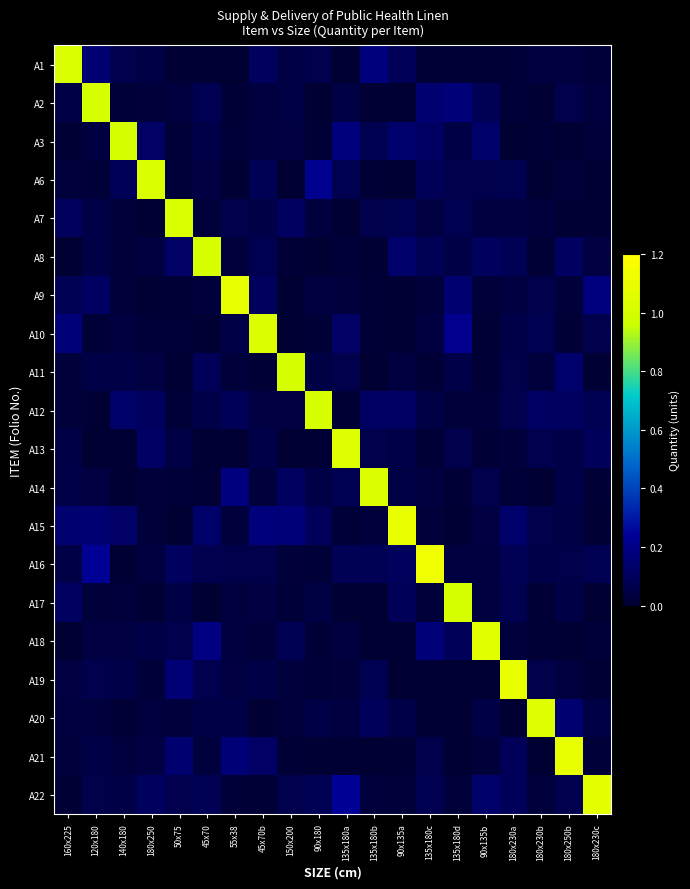

What is the total value across all series at 90x135a?

2.1